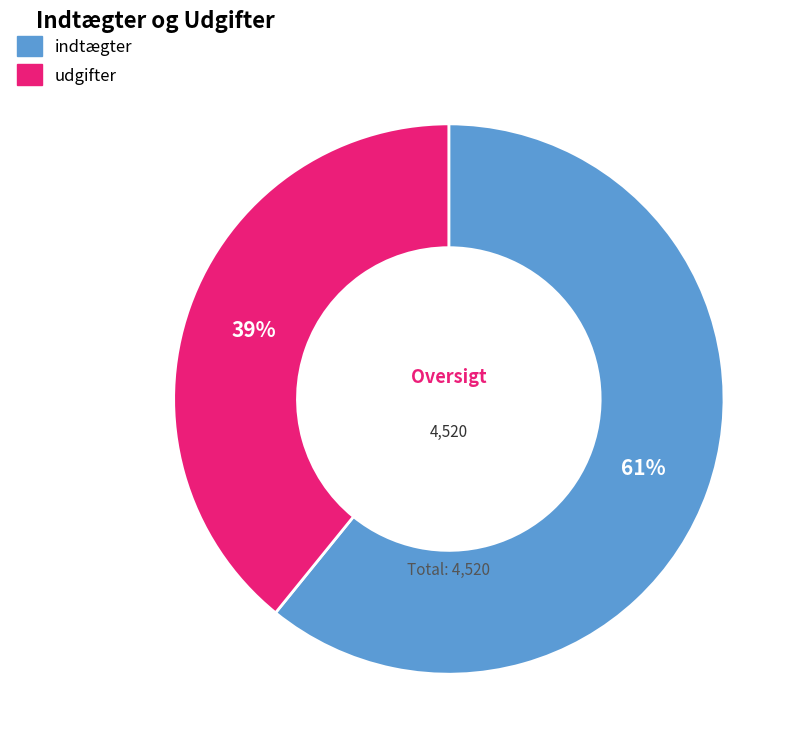

To the nearest percent, what is the difference between the largest and smallest slice percentages?

22%